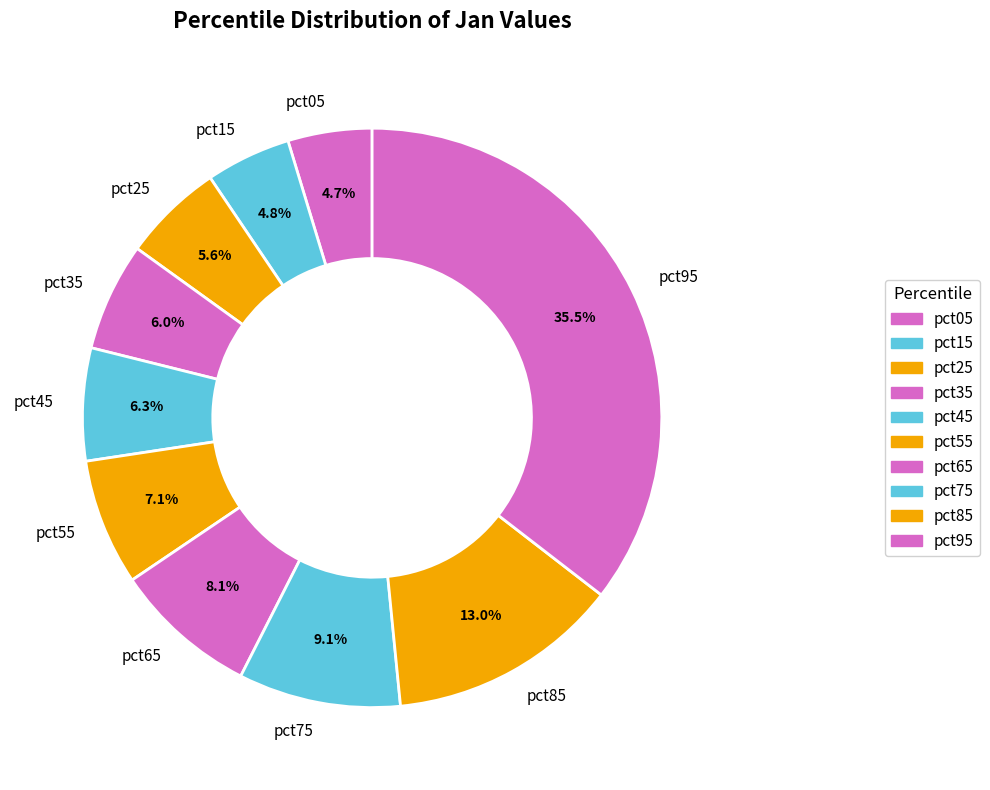

What percentage is NOT represented by pct75?

90.9%